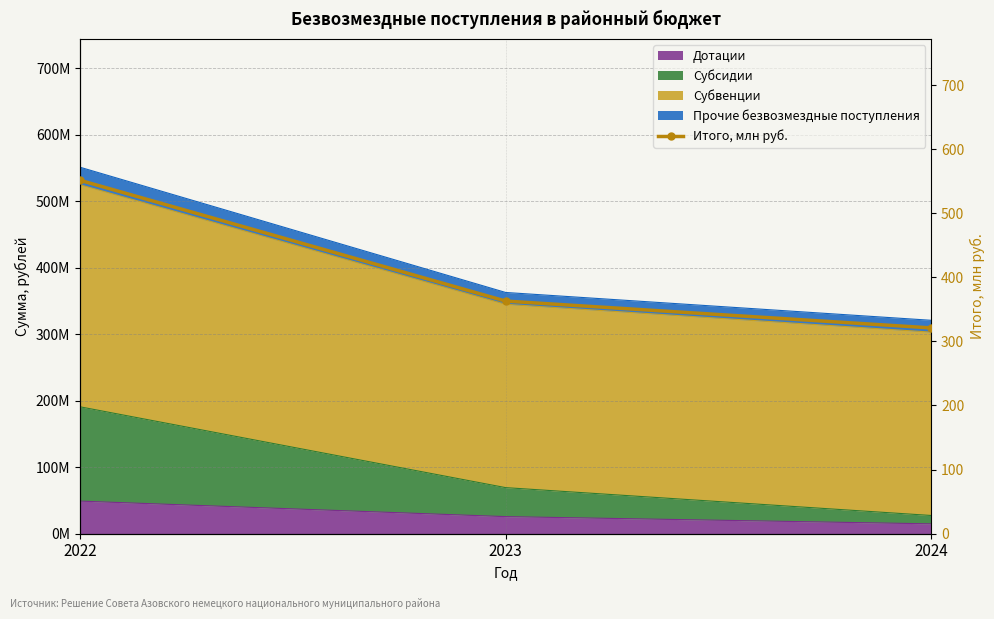

True or false: the data shows 589.5 at 2023.

False